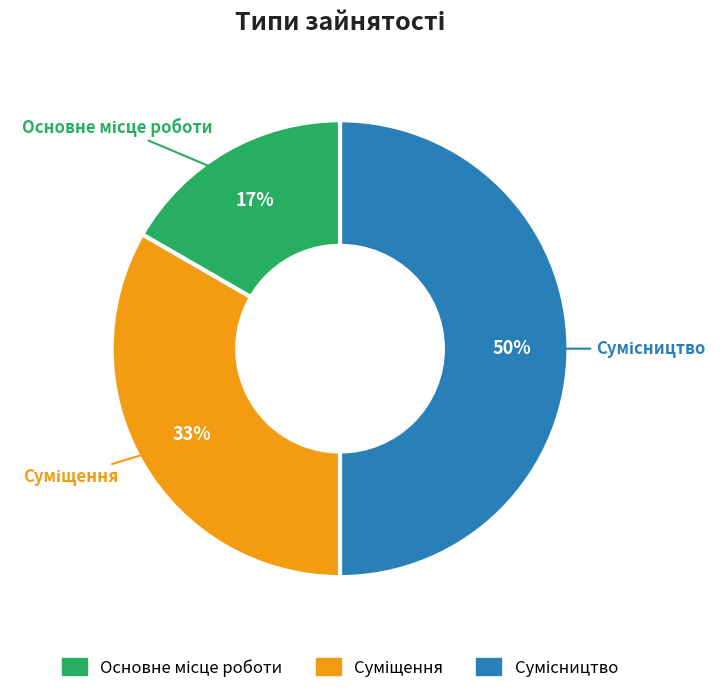

To the nearest percent, what is the average slice percentage?

33%